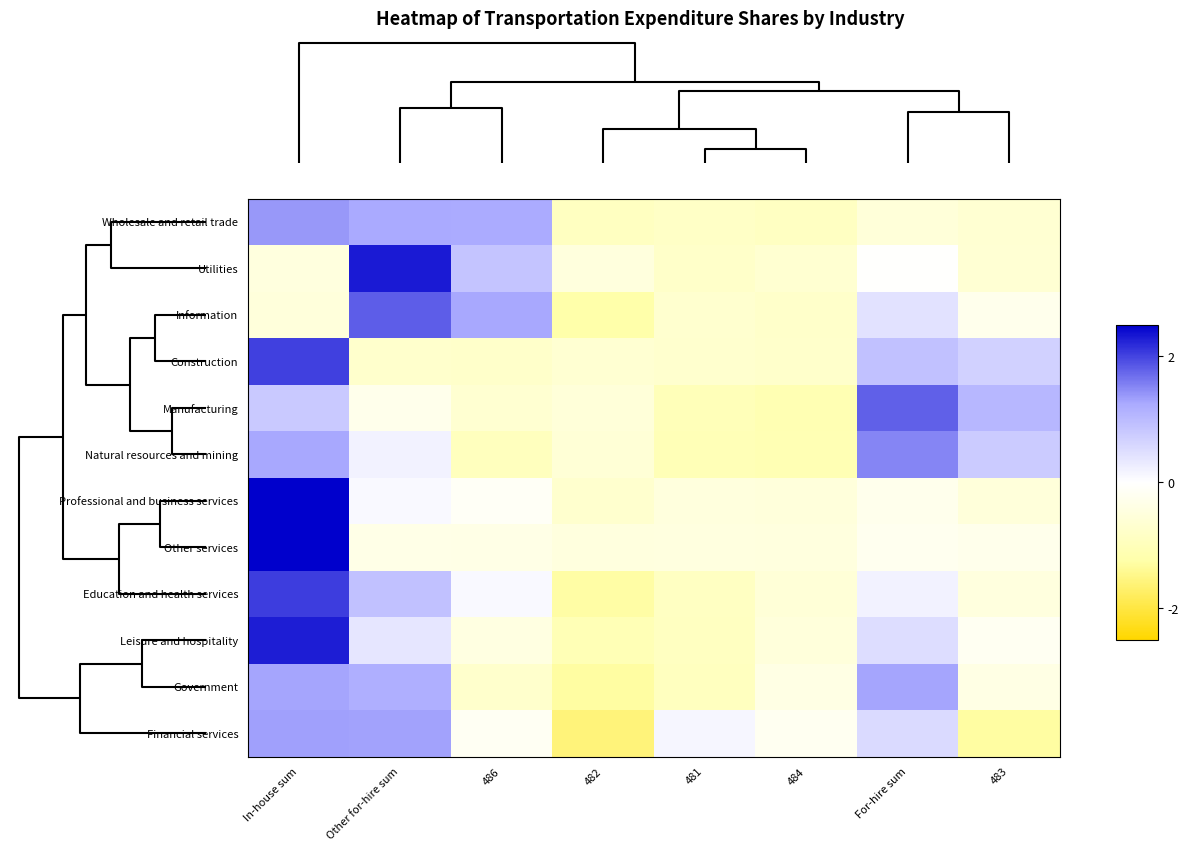

What is the total value across all series at In-house sum?

16.6